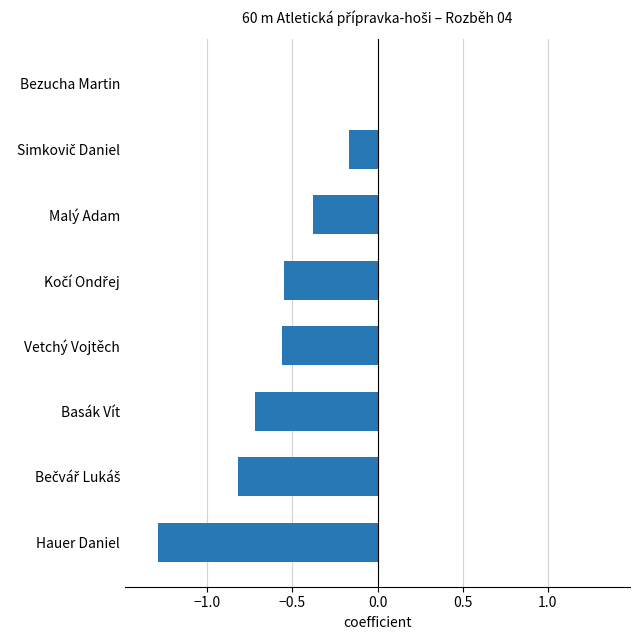

Which label corresponds to the largest value in the chart?

Bezucha Martin